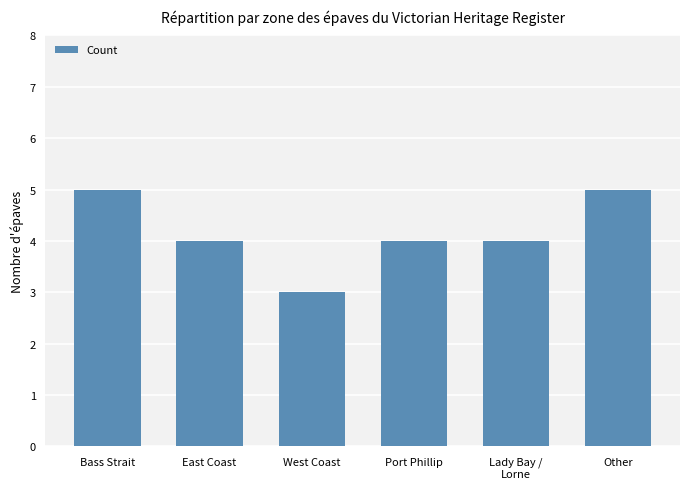

How many values are between 4 and 5?

5